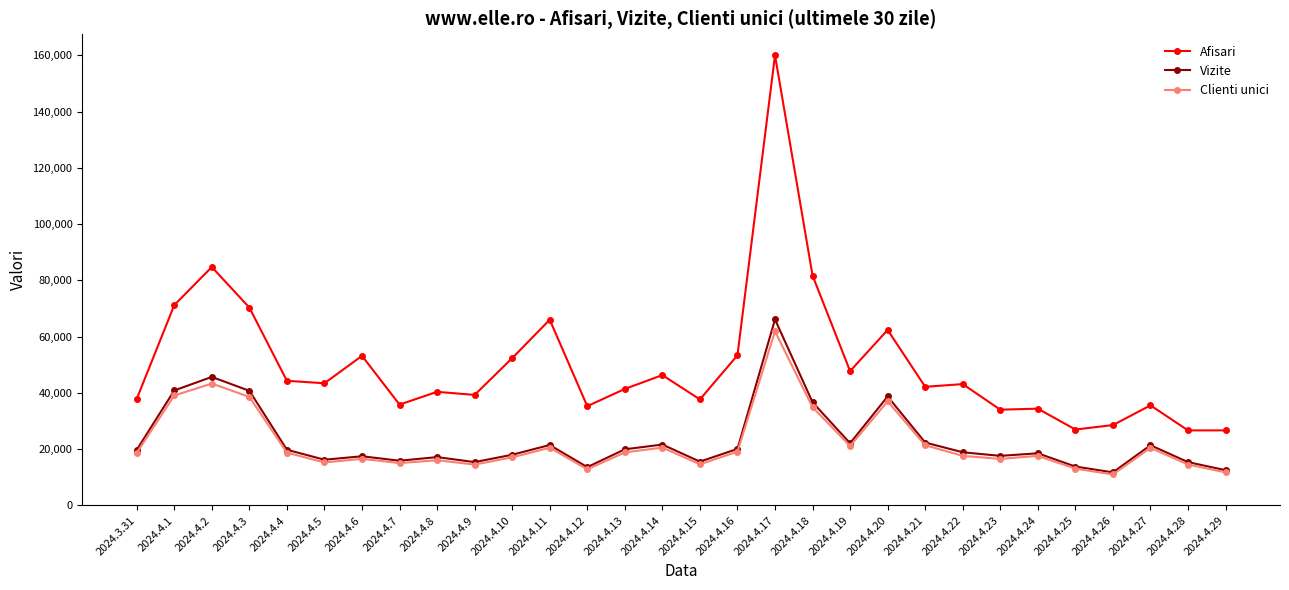

What is the difference between the Clienti unici values at 2024.4.21 and 2024.4.24?

3774